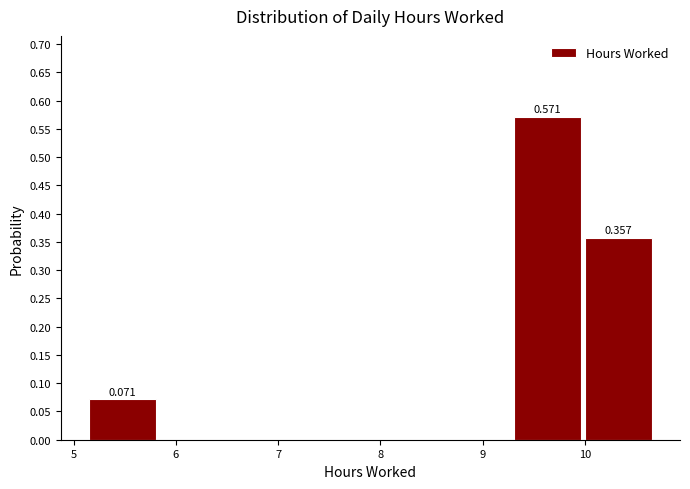

Over which range of the x-axis is the bar tallest?

9.3 to 10.0